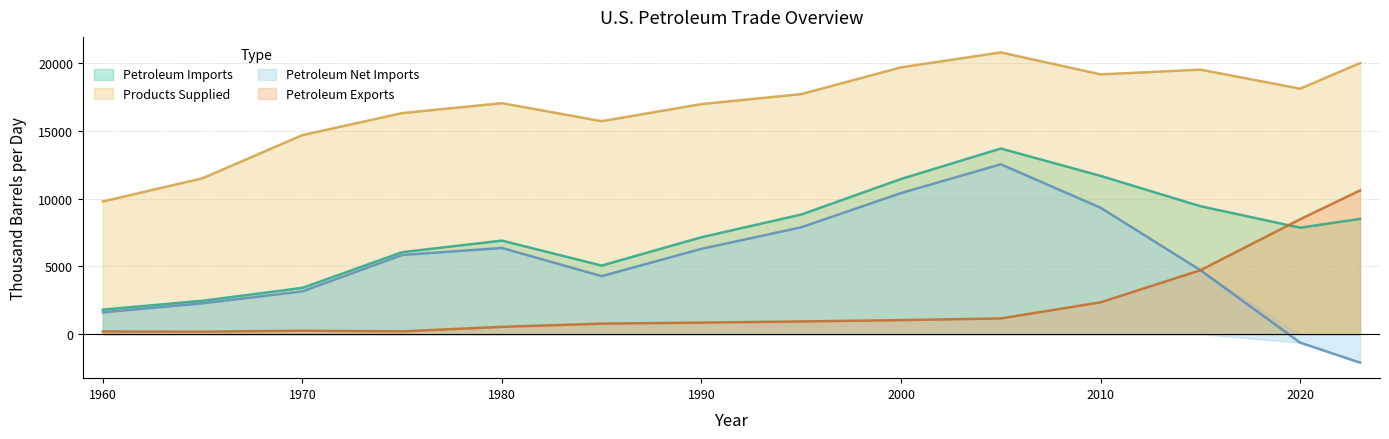

The value of Petroleum Net Imports at 1960 is 1612.6. True or false?

True